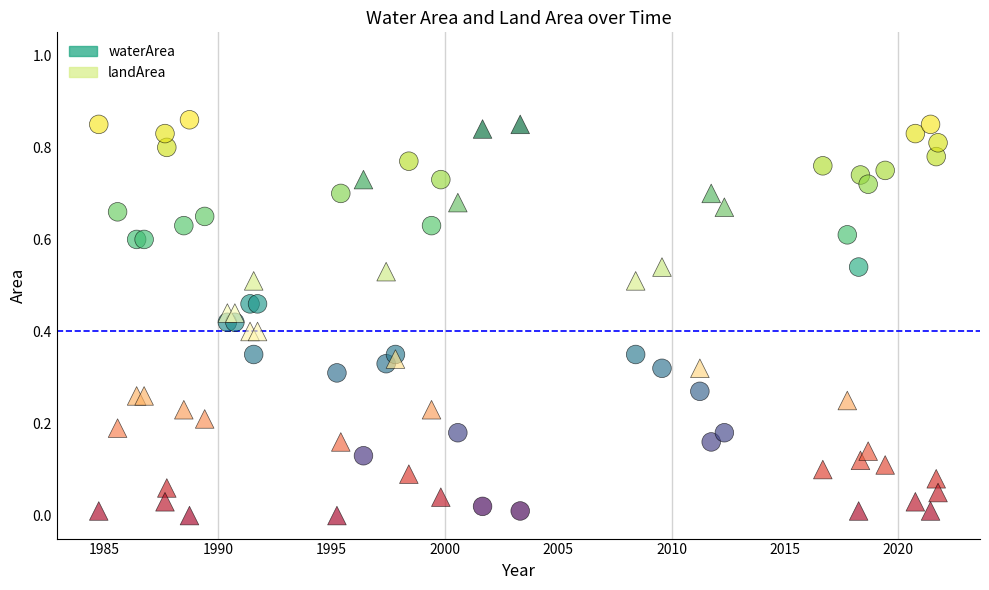

What is the X range (max minus min) for the scatter plot?

37.0